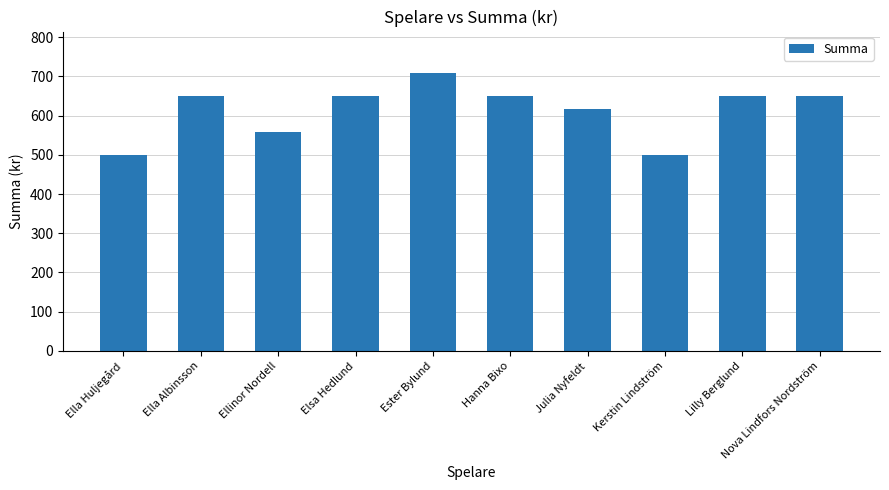

How many values are between 559 and 649?

7